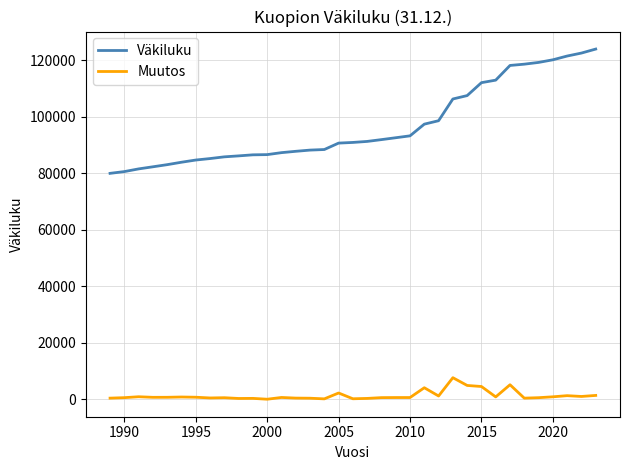

Does the chart display data point markers on the line(s)?

No